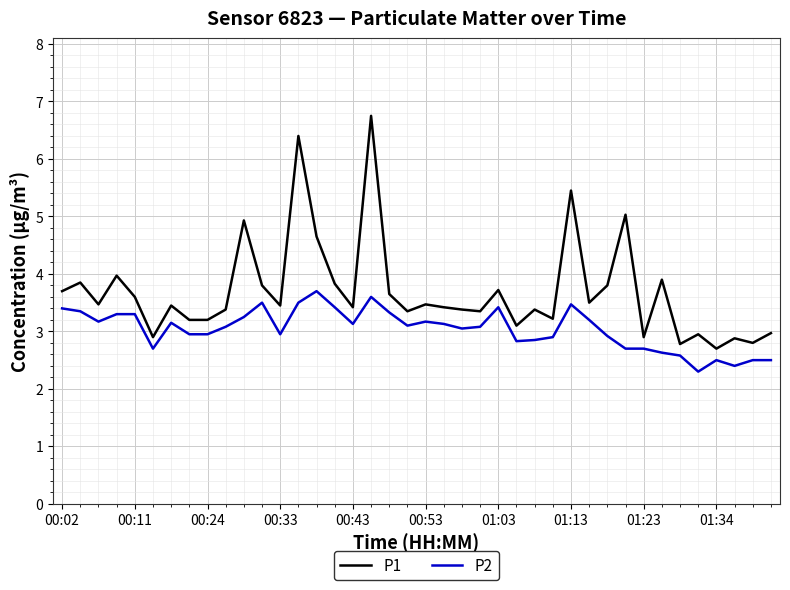

Which series has the largest total across all categories?

P1